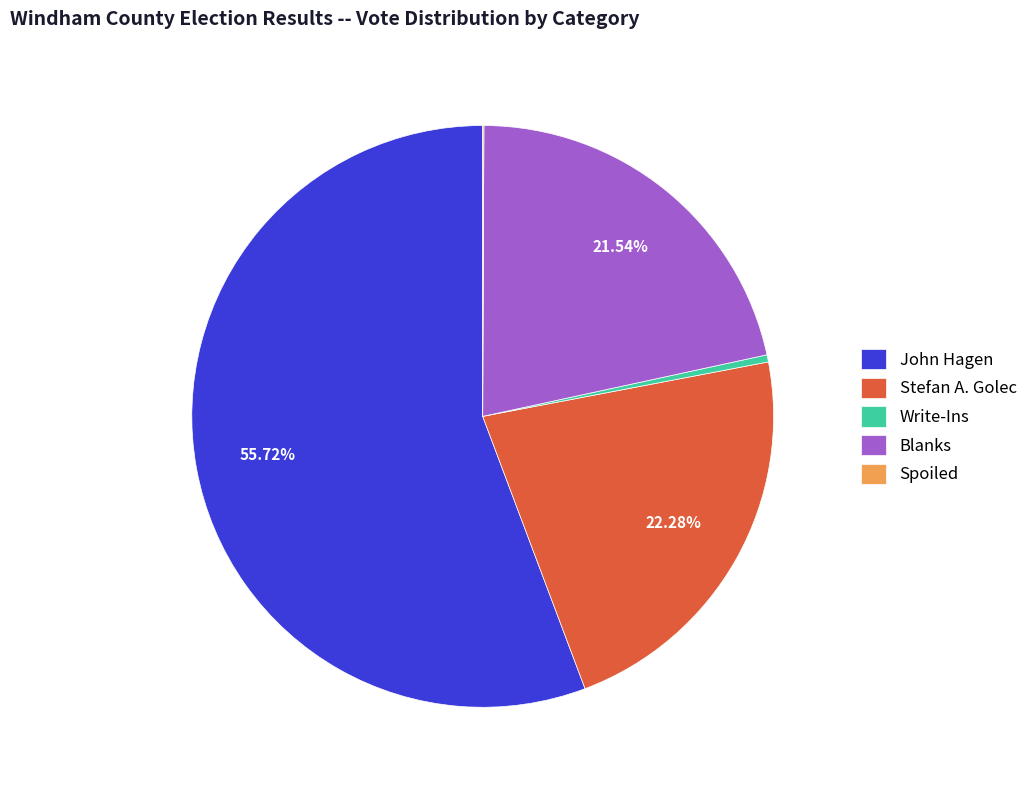

What percentage is the Blanks slice, to the nearest percent?

22%